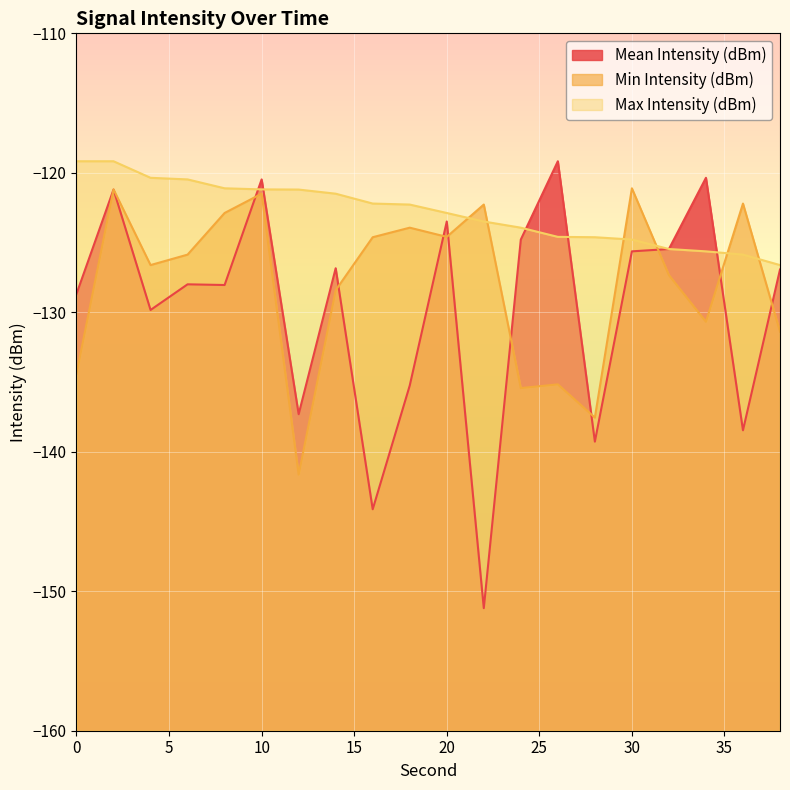

How many distinct data groups are displayed?

3